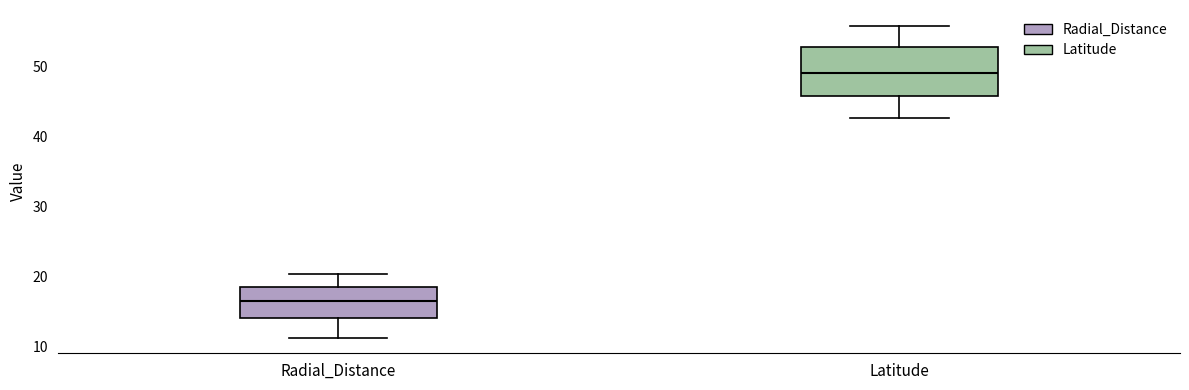

Comparing the boxes themselves (not the whiskers), which one is the tallest?

Latitude